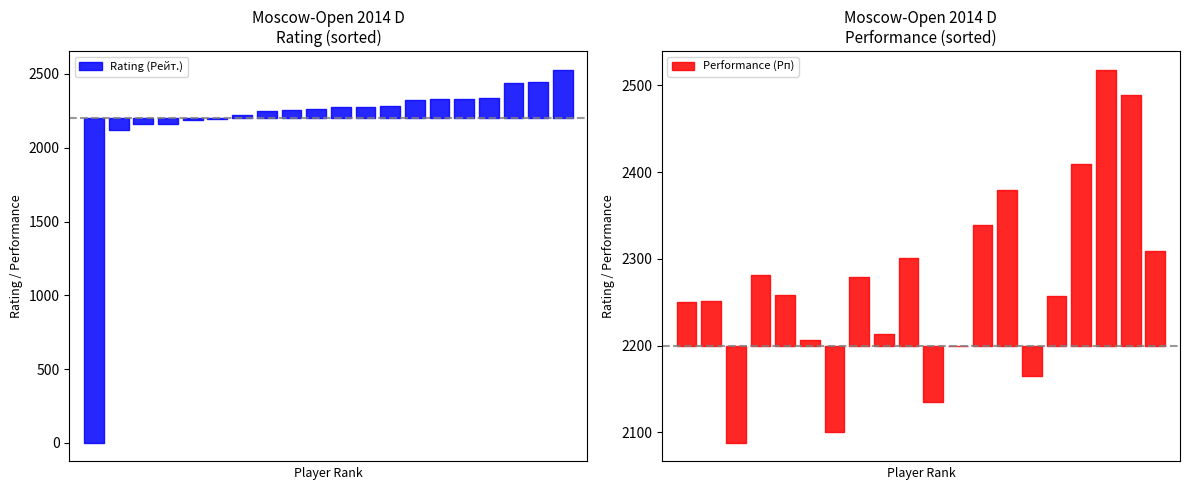

How many data points in Performance (Рп) are less than 2258?

10